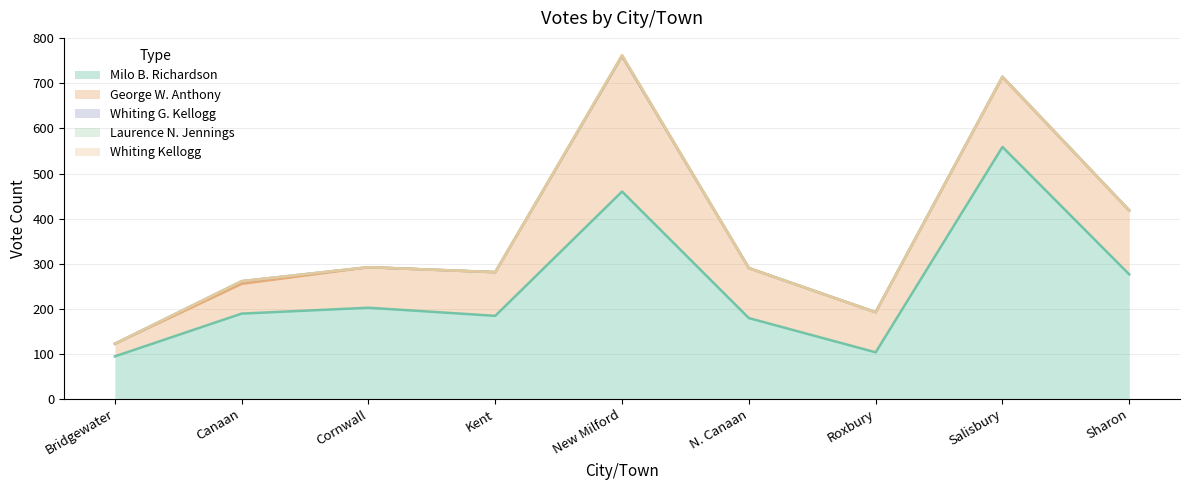

What are all the series names shown in the legend?

Milo B. Richardson, George W. Anthony, Whiting G. Kellogg, Laurence N. Jennings, Whiting Kellogg